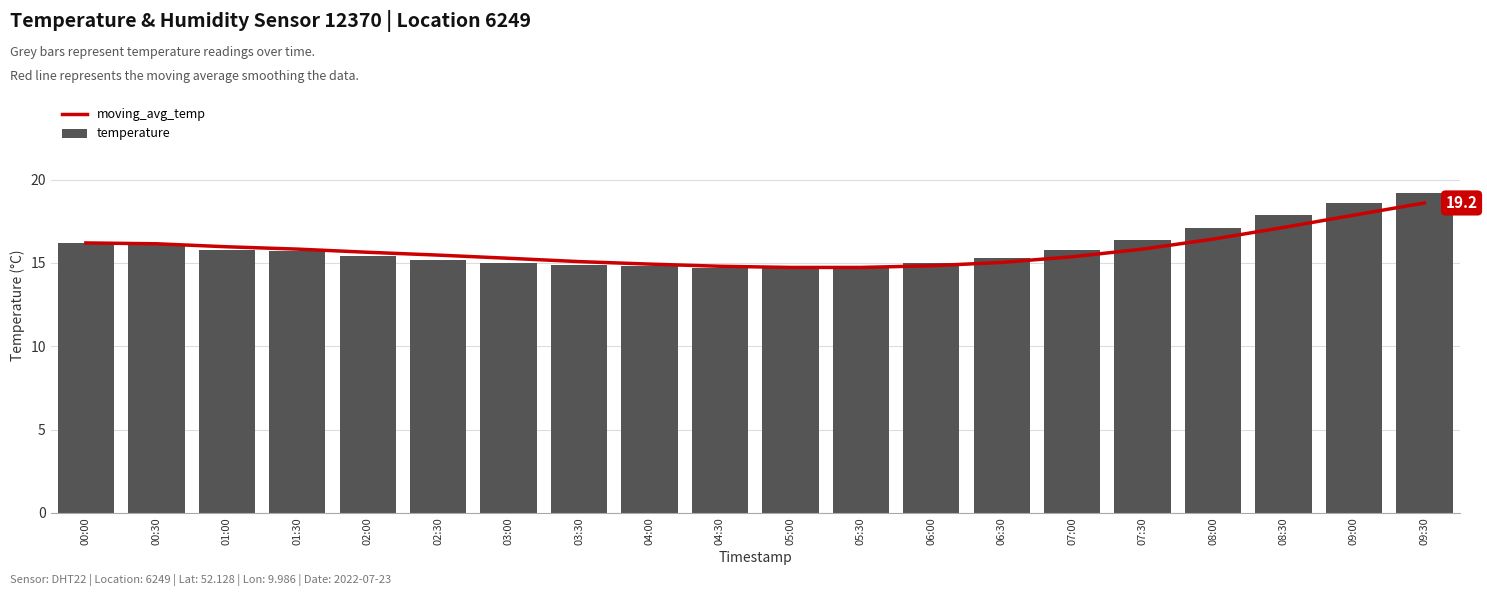

Is the value of temperature at 08:30 greater than the value of moving_avg_temp at 05:00?

Yes